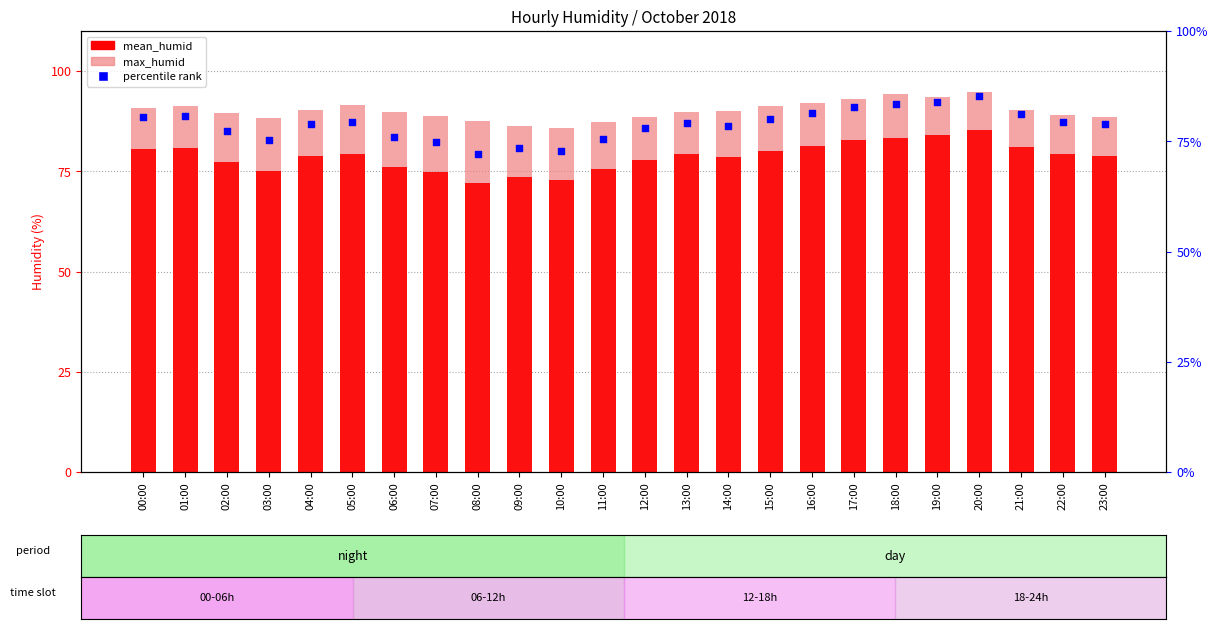

Which series reaches the minimum Y coordinate?

mean_humid